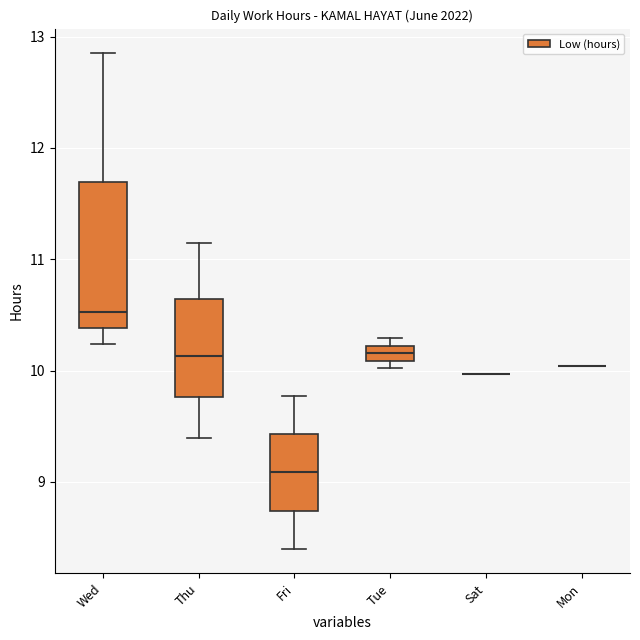

Comparing the boxes themselves (not the whiskers), which one is the tallest?

Wed